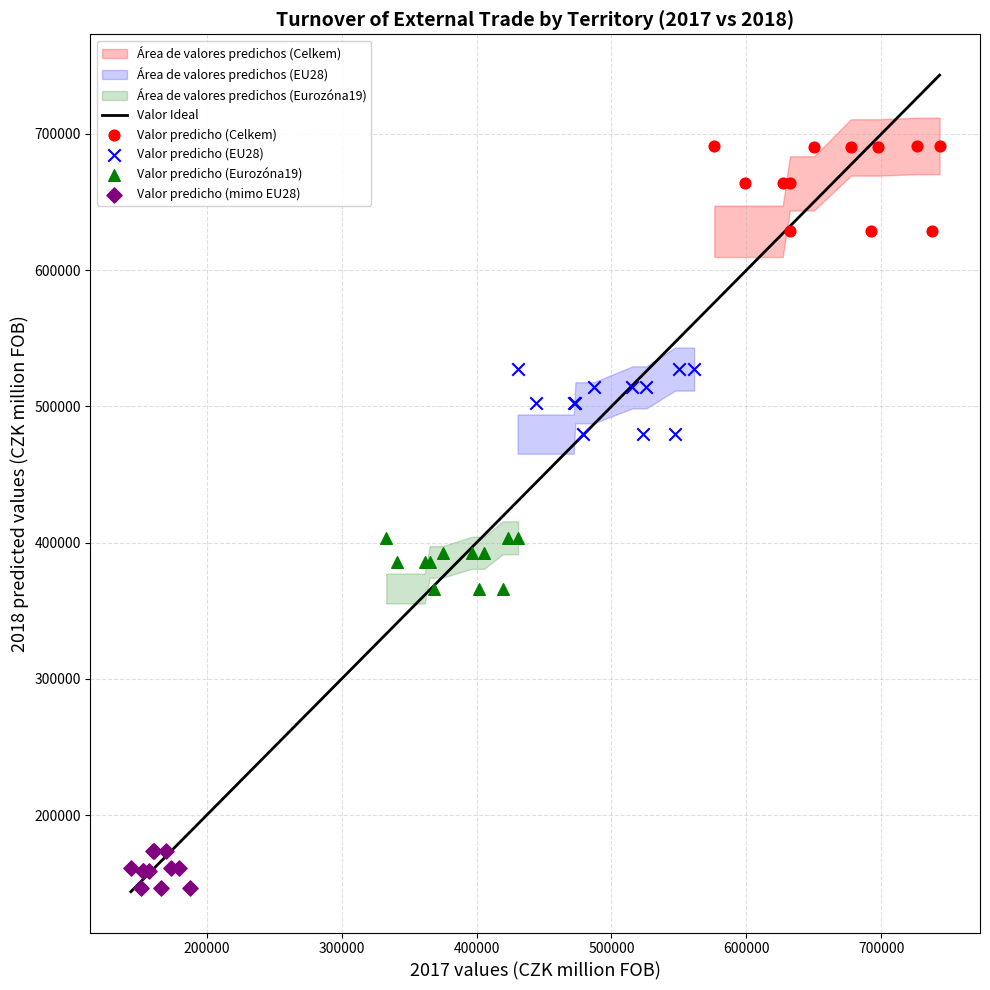

Which series contains the lowest Y value?

Valor predicho (mimo EU28)